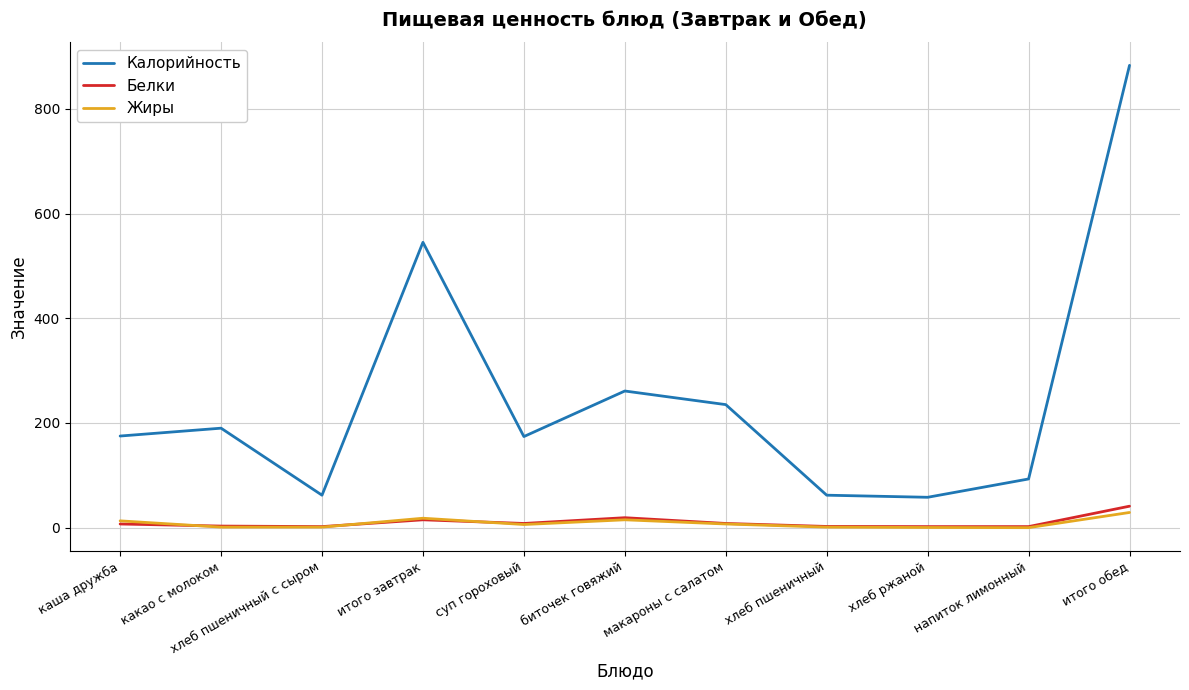

At which label does Калорийность reach its peak?

итого обед